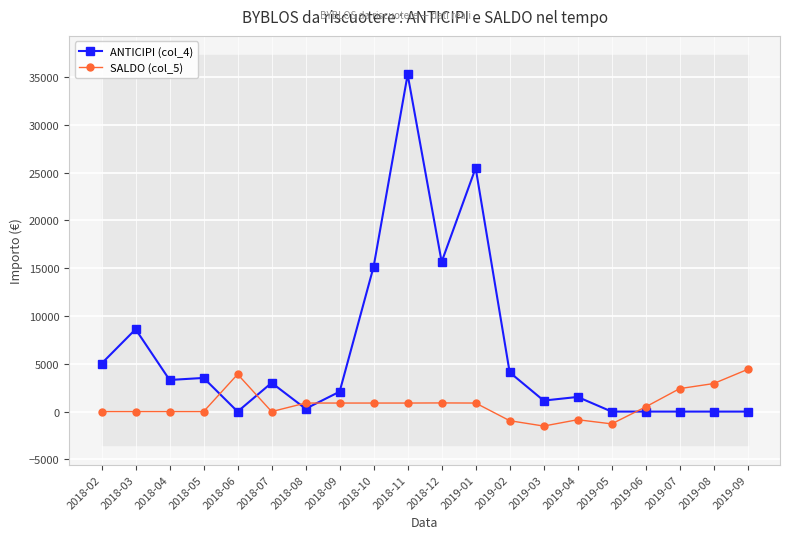

Reading left to right, what are all the values shown in this chart?

ANTICIPI (col_4): 2018-02=5031.8	2018-03=8619.9	2018-04=3309.7	2018-05=3523.4	2018-06=0.0	2018-07=3011.5	2018-08=300.3	2018-09=2083.7	2018-10=15172.6	2018-11=35275.9	2018-12=15667.8	2019-01=25494.4	2019-02=4108.4	2019-03=1153.2	2019-04=1533.0	2019-05=0.0	2019-06=0.0	2019-07=0.0	2019-08=0.0	2019-09=0.0
SALDO (col_5): 2018-02=0.0	2018-03=0.0	2018-04=0.0	2018-05=0.0	2018-06=3906.9	2018-07=0.0	2018-08=895.2	2018-09=895.2	2018-10=895.2	2018-11=895.2	2018-12=907.2	2019-01=895.2	2019-02=-952.1	2019-03=-1513.0	2019-04=-849.5	2019-05=-1285.2	2019-06=493.9	2019-07=2405.0	2019-08=2935.9	2019-09=4420.4